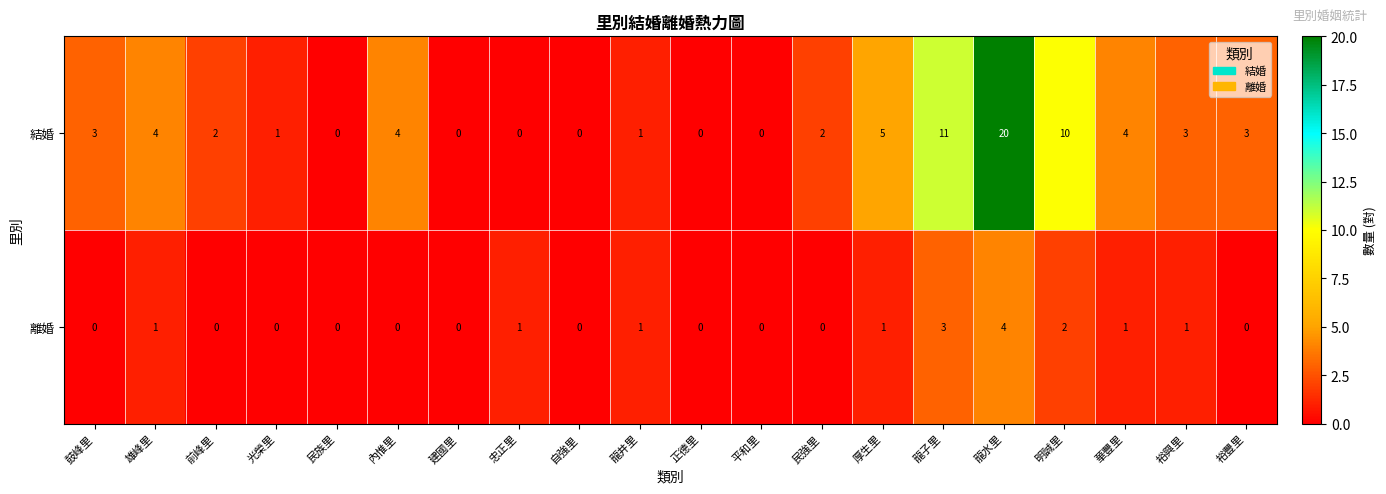

Is it true that 離婚 equals 0 at 裕豐里?

True